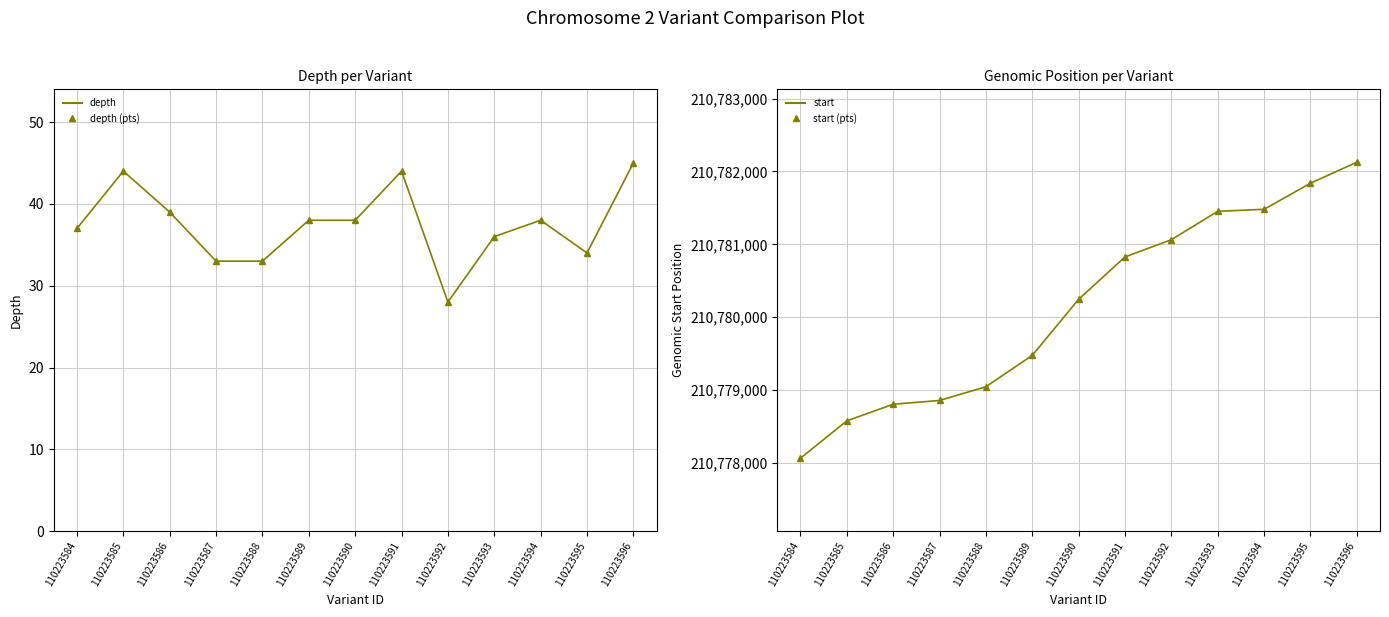

True or false: start has a value of 210781453 at 110223593.

True